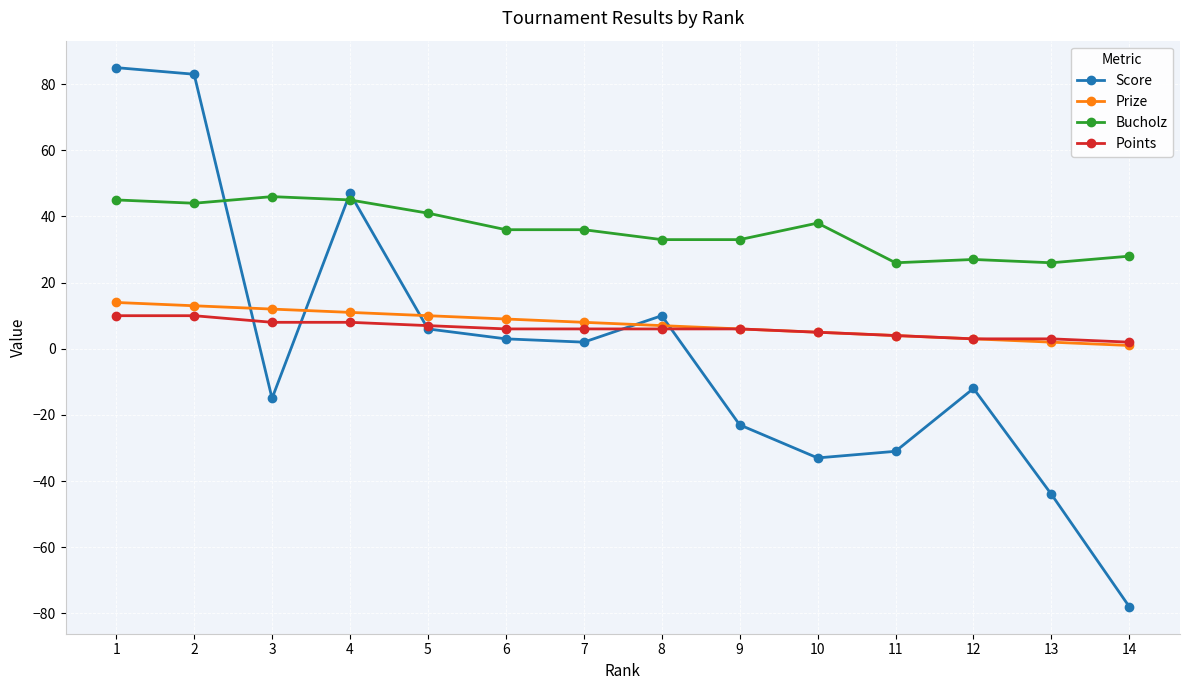

Is this an area chart (filled region under the line)?

No